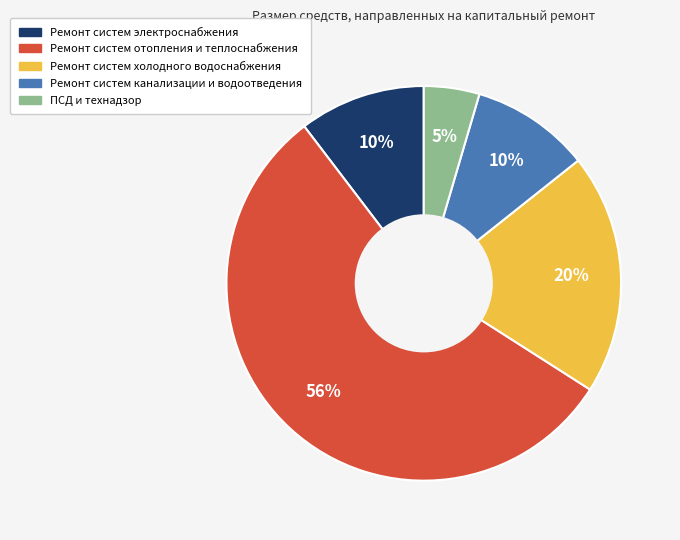

The Ремонт систем электроснабжения slice represents 10% of the pie. True or false?

True